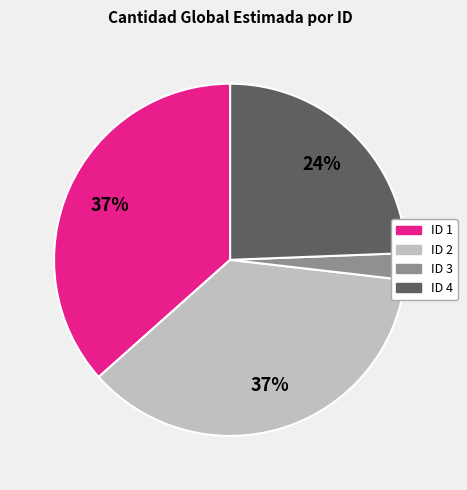

To the nearest percent, what is the average slice percentage?

25%